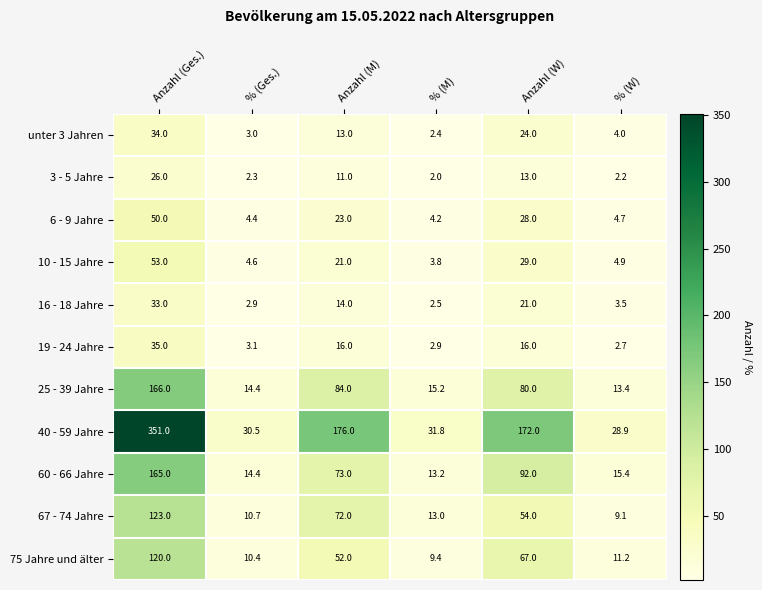

What is the total value across all series at % (Ges.)?

100.7